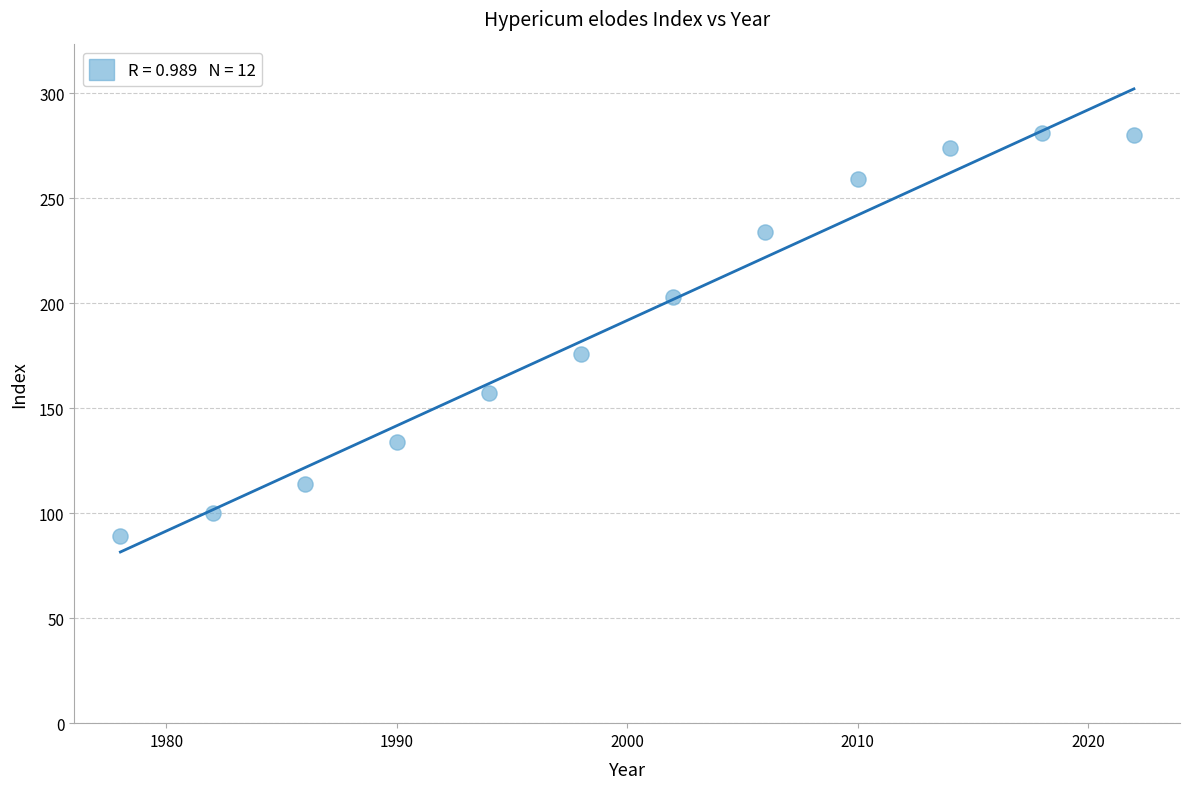

What is the average Y value?

192